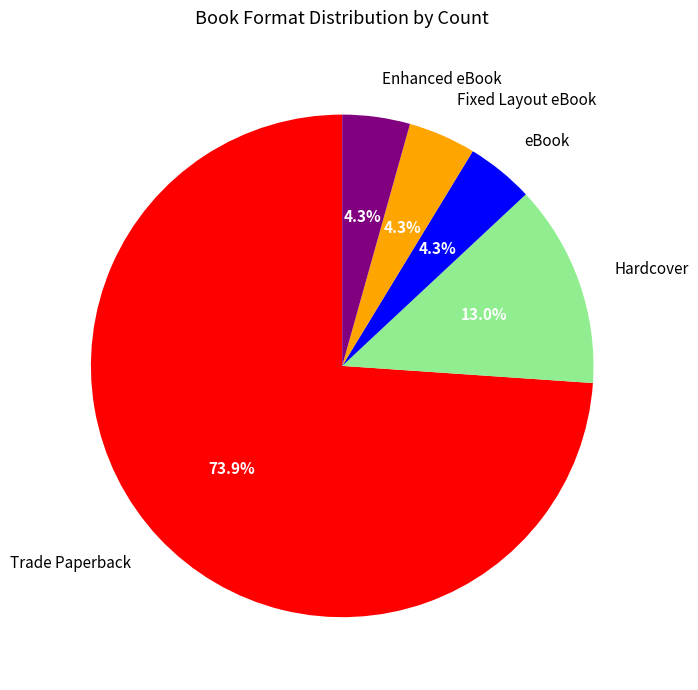

To the nearest percent, what percentage of the pie is eBook?

4%